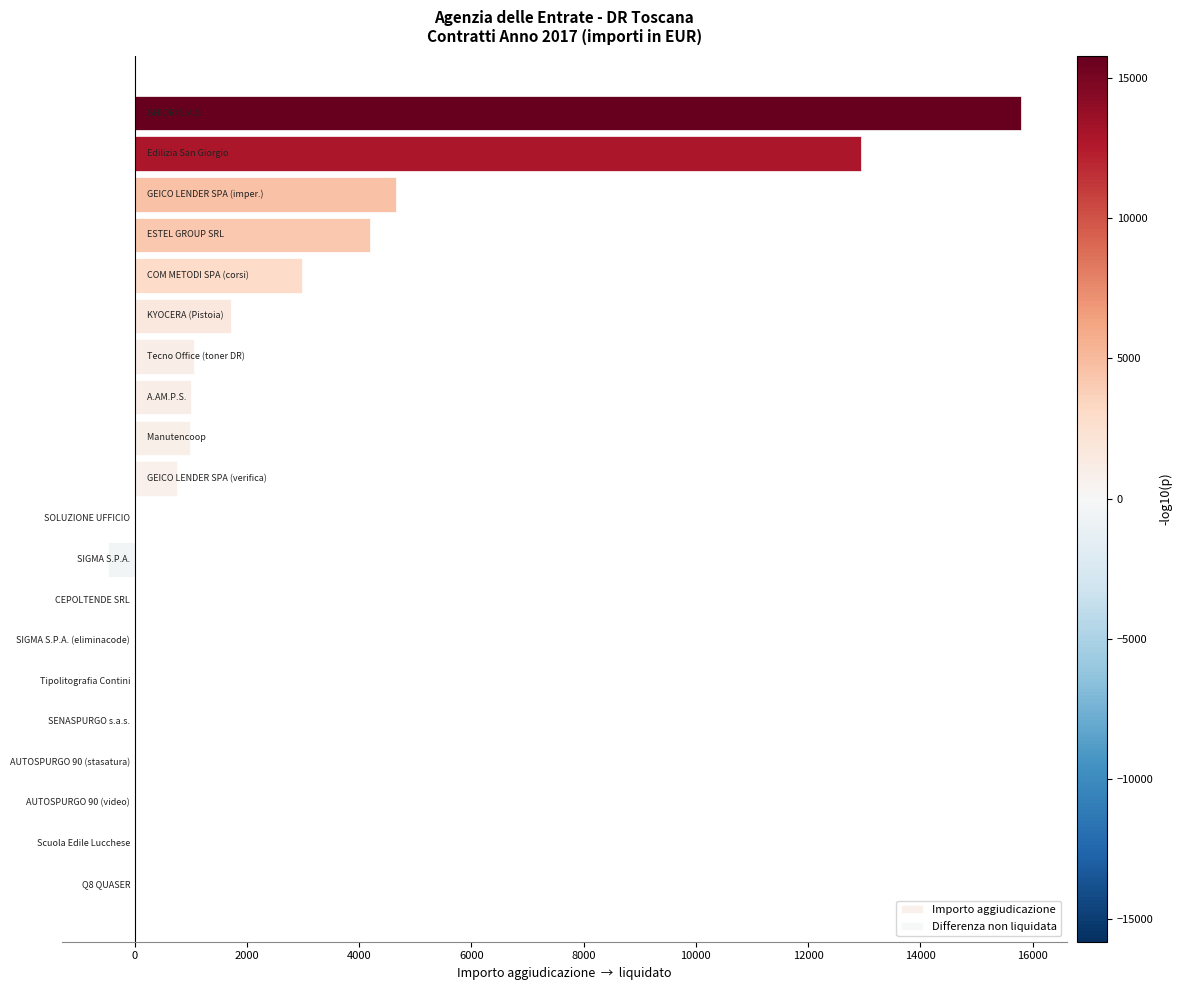

List the series in order of their overall mean, highest first.

Importo aggiudicazione, Differenza non liquidata